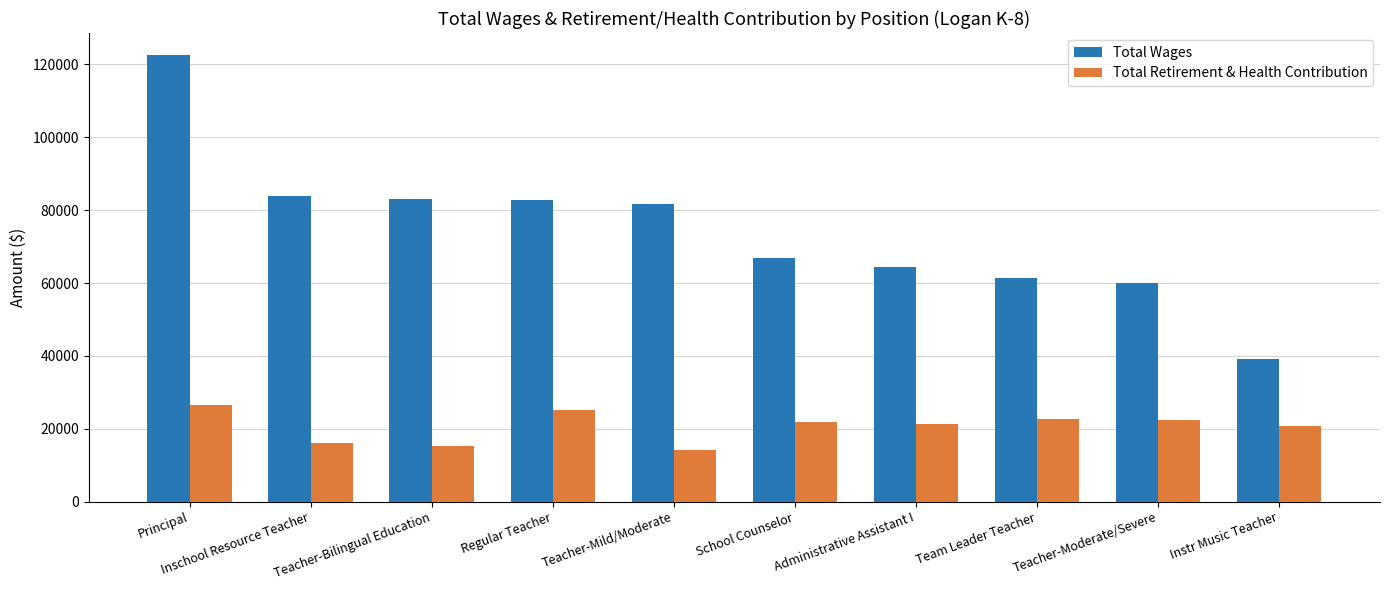

The Total Wages series shows 66990 at School Counselor. True or false?

True